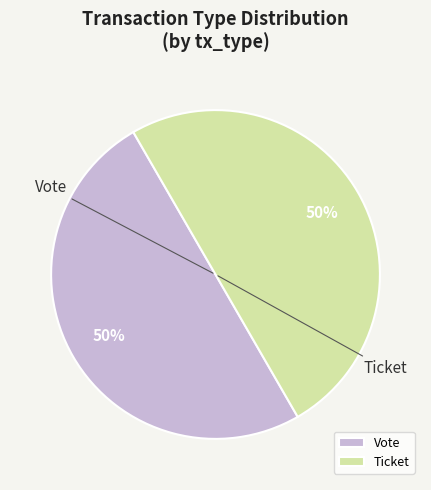

How many slices are in this pie chart?

2